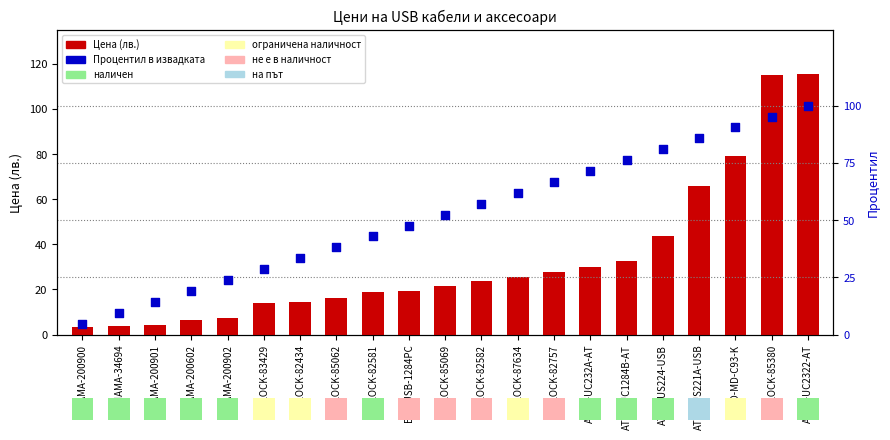

What is the total value across all series at HAMA-34694?

13.4